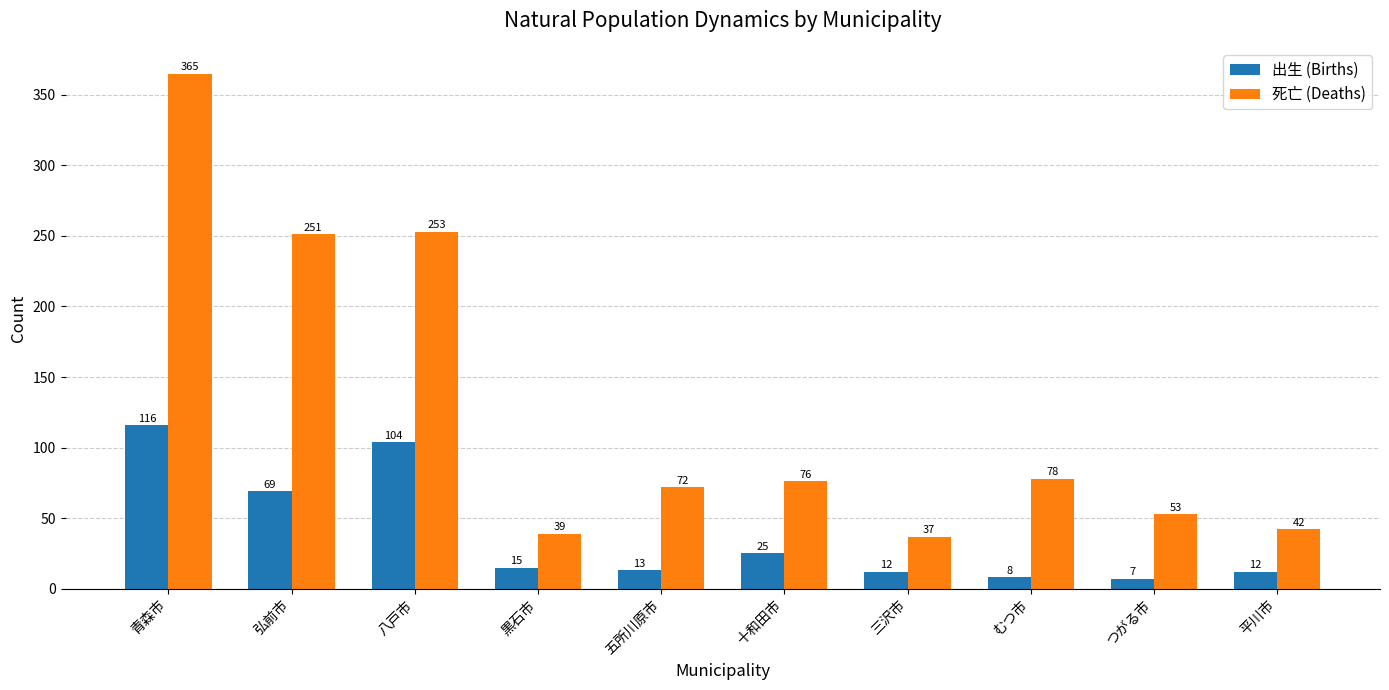

Reading left to right, transcribe all the data shown in this chart.

出生 (Births): 青森市=116	弘前市=69	八戸市=104	黒石市=15	五所川原市=13	十和田市=25	三沢市=12	むつ市=8	つがる市=7	平川市=12
死亡 (Deaths): 青森市=365	弘前市=251	八戸市=253	黒石市=39	五所川原市=72	十和田市=76	三沢市=37	むつ市=78	つがる市=53	平川市=42